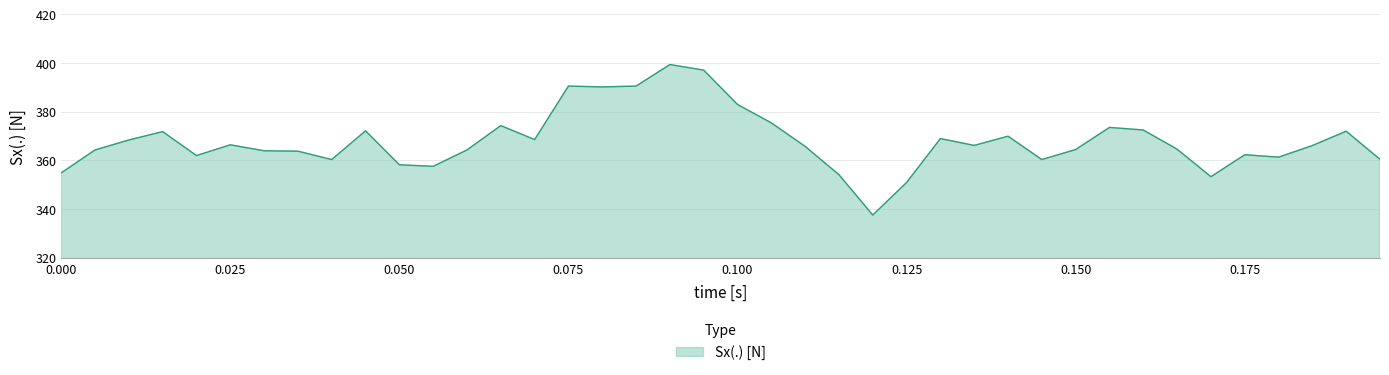

What is the minimum value shown in the chart?

337.5